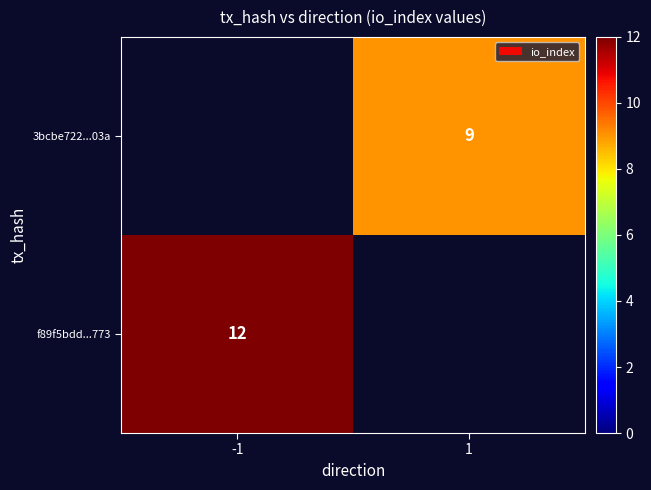

What is the minimum value shown in the chart?

9.0